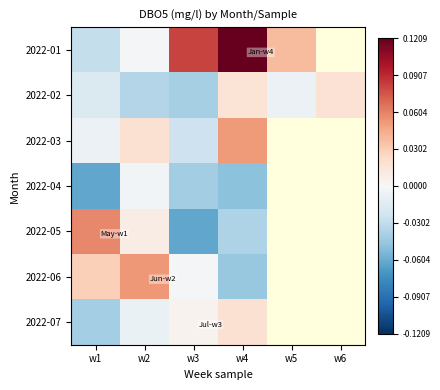

Which series changed the most between w2 and w3?

2022-01